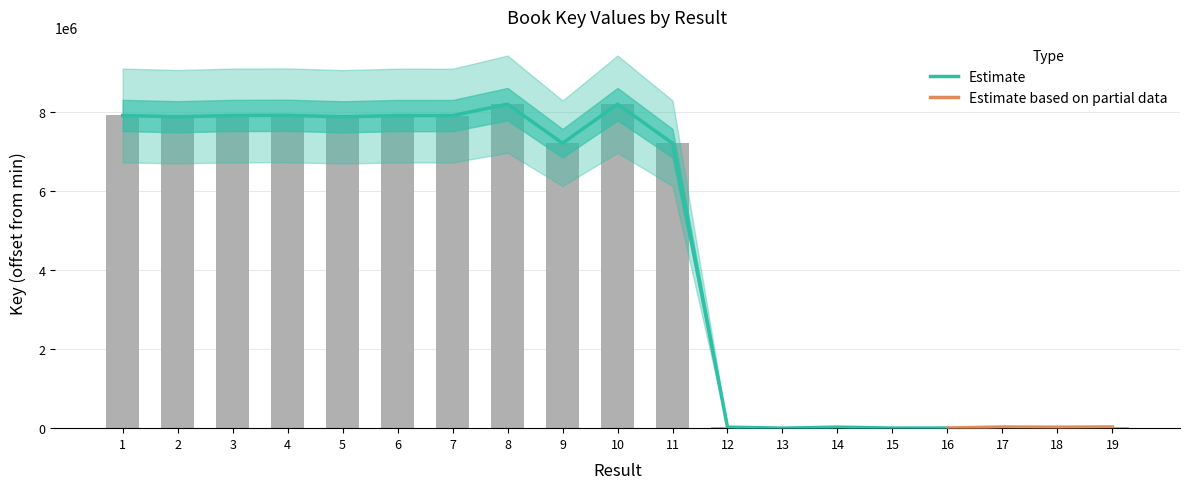

List the labels in order of value, largest first.

10, 8, 4, 1, 3, 6, 7, 2, 5, 11, 9, 19, 17, 14, 12, 18, 16, 15, 13